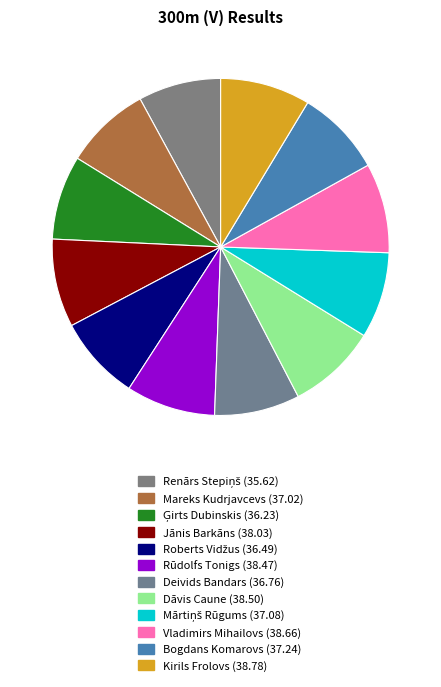

Is it true that Bogdans Komarovs is 8% of the pie?

True